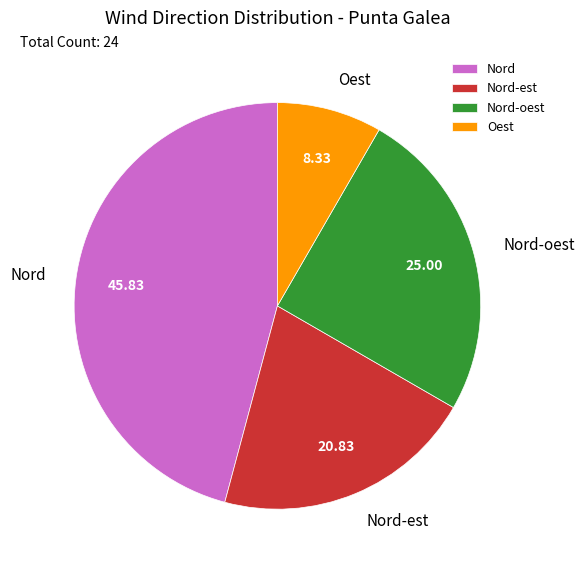

The Nord slice represents 23% of the pie. True or false?

False